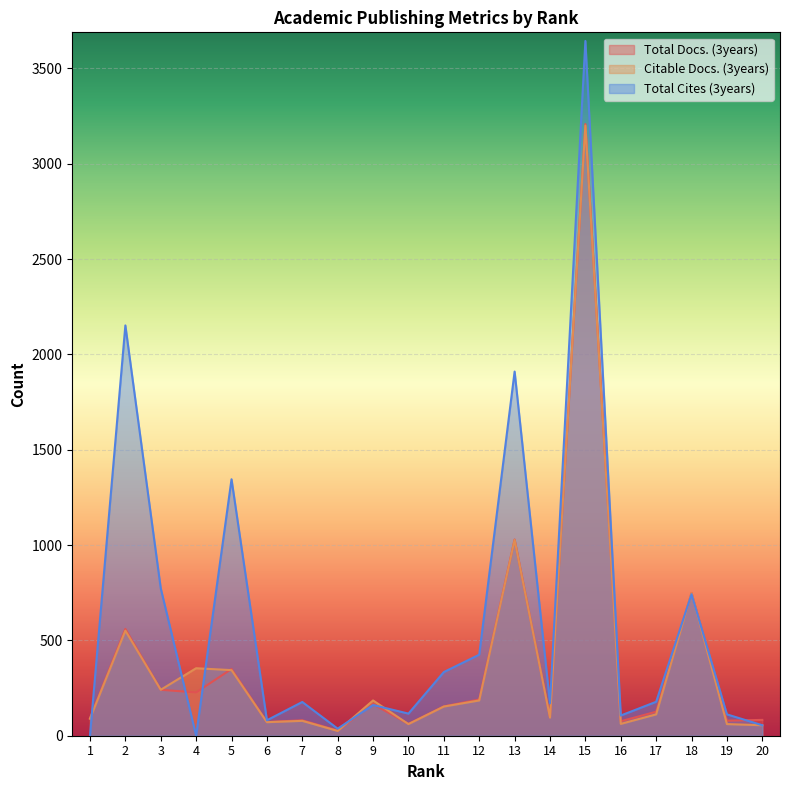

True or false: Total Cites (3years) and Citable Docs. (3years) intersect in this chart.

True